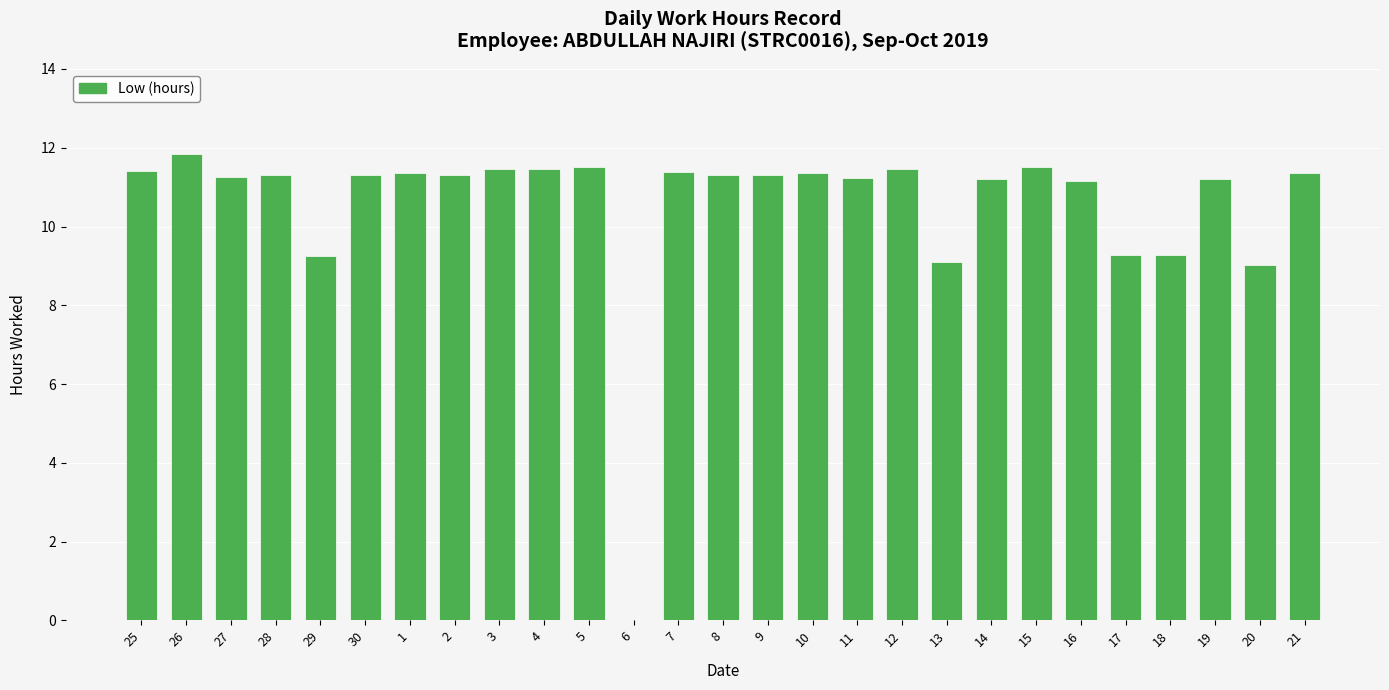

How many distinct data groups are displayed?

1